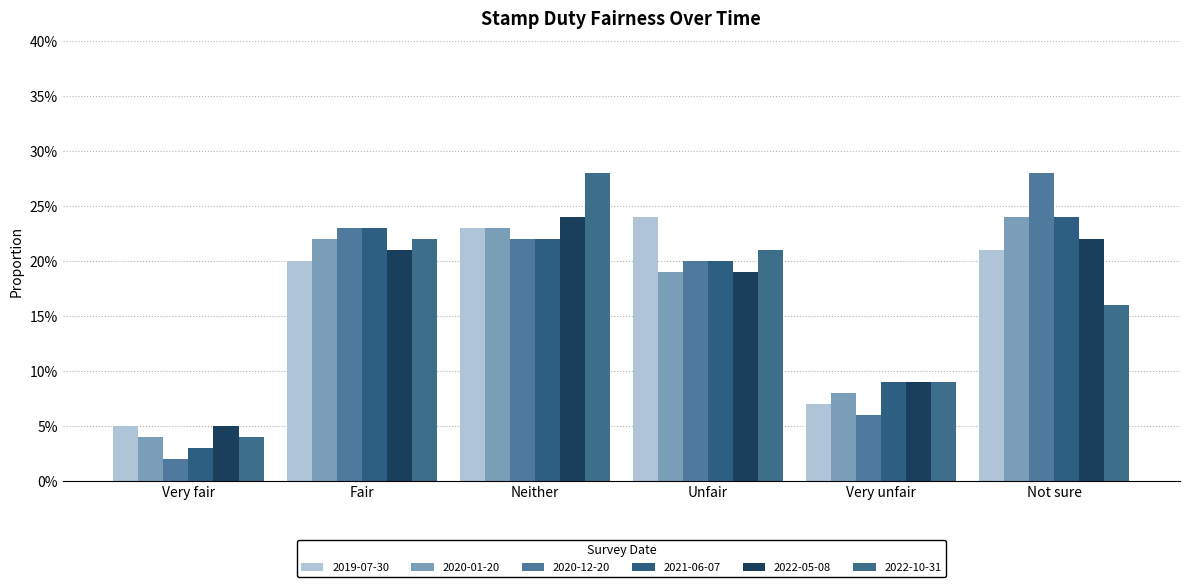

Are the bars grouped side by side (vs. stacked)?

Yes